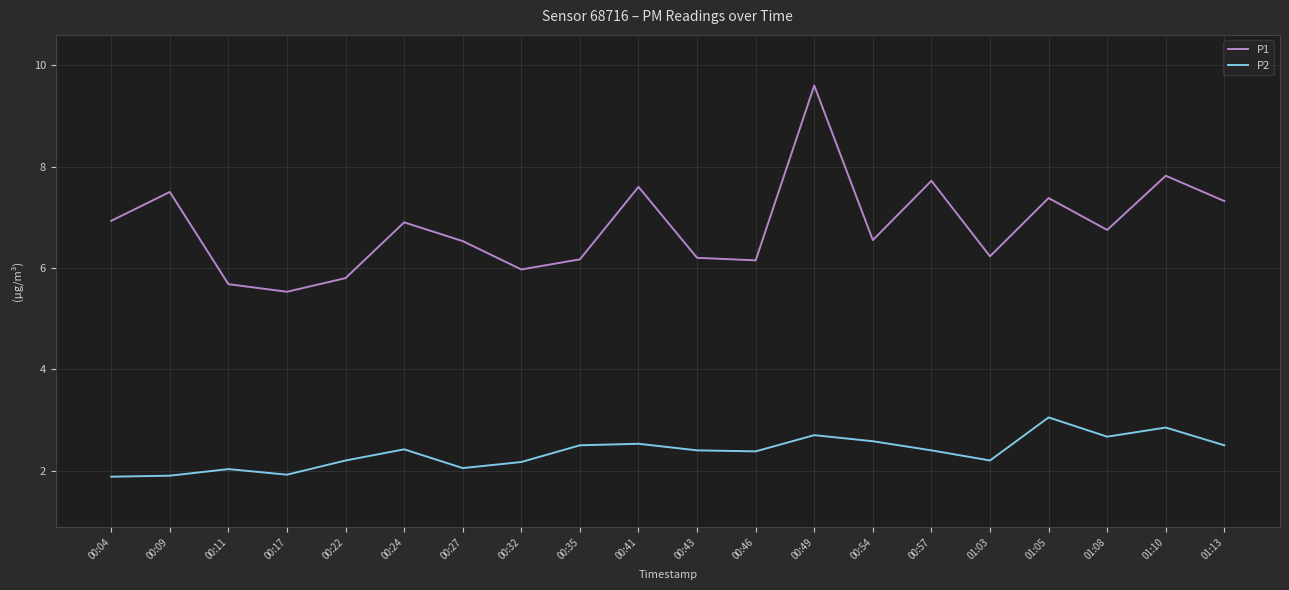

Which series changed the most between 00:09 and 00:54?

P1